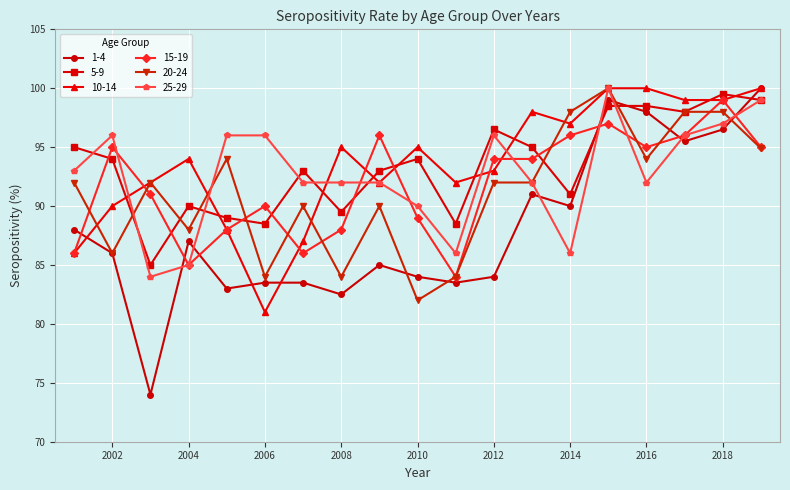

Reading left to right, extract all data points from this chart.

1-4: 88.0	86.0	74.0	87.0	83.0	83.5	83.5	82.5	85.0	84.0	83.5	84.0	91.0	90.0	99.0	98.0	95.5	96.5	100.0
5-9: 95.0	94.0	85.0	90.0	89.0	88.5	93.0	89.5	93.0	94.0	88.5	96.5	95.0	91.0	98.5	98.5	98.0	99.5	99.0
10-14: 86.0	90.0	92.0	94.0	88.0	81.0	87.0	95.0	92.0	95.0	92.0	93.0	98.0	97.0	100.0	100.0	99.0	99.0	100.0
15-19: 86.0	95.0	91.0	85.0	88.0	90.0	86.0	88.0	96.0	89.0	84.0	94.0	94.0	96.0	97.0	95.0	96.0	99.0	95.0
20-24: 92.0	86.0	92.0	88.0	94.0	84.0	90.0	84.0	90.0	82.0	84.0	92.0	92.0	98.0	100.0	94.0	98.0	98.0	94.9
25-29: 93.0	96.0	84.0	85.0	96.0	96.0	92.0	92.0	92.0	90.0	86.0	96.0	92.0	86.0	100.0	92.0	96.0	97.0	99.0